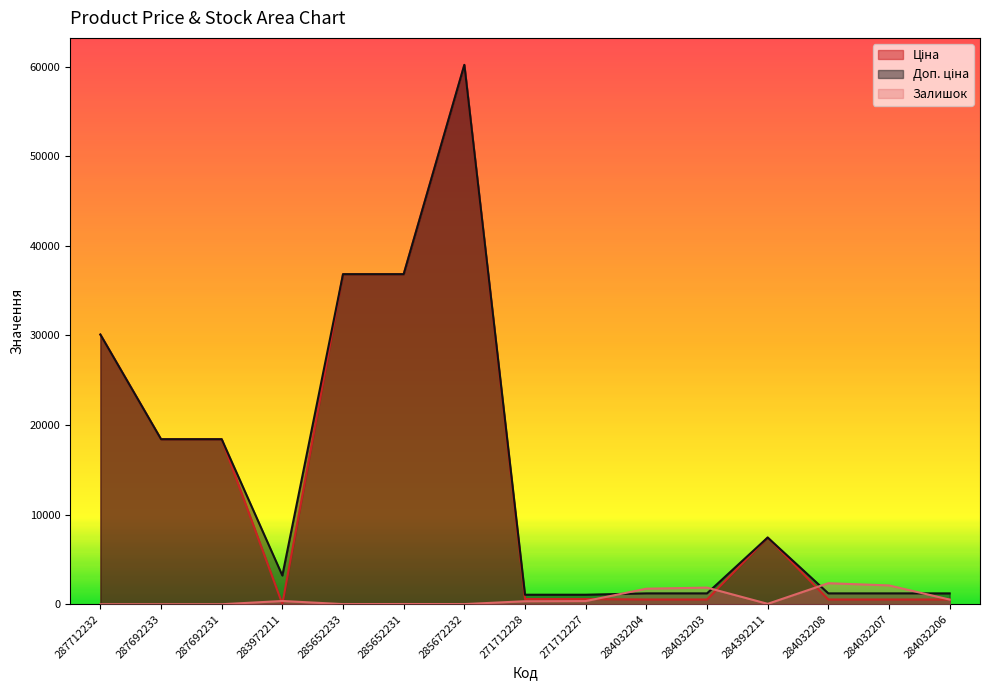

Reading right to left, transcribe all the data shown in this chart.

Ціна: 528.2	528.2	528.2	7444.6	528.2	528.2	578.1	578.1	60205.6	36841.8	36841.8	32.0	18420.9	18420.9	30102.8
Доп. ціна: 1210.7	1210.7	1210.7	7444.6	1210.7	1210.7	1060.0	1060.0	60205.6	36841.8	36841.8	3205.0	18420.9	18420.9	30102.8
Залишок: 518.0	2099.0	2346.0	44.0	1854.0	1734.0	353.0	334.0	16.0	23.0	14.0	360.0	0.0	0.0	0.0